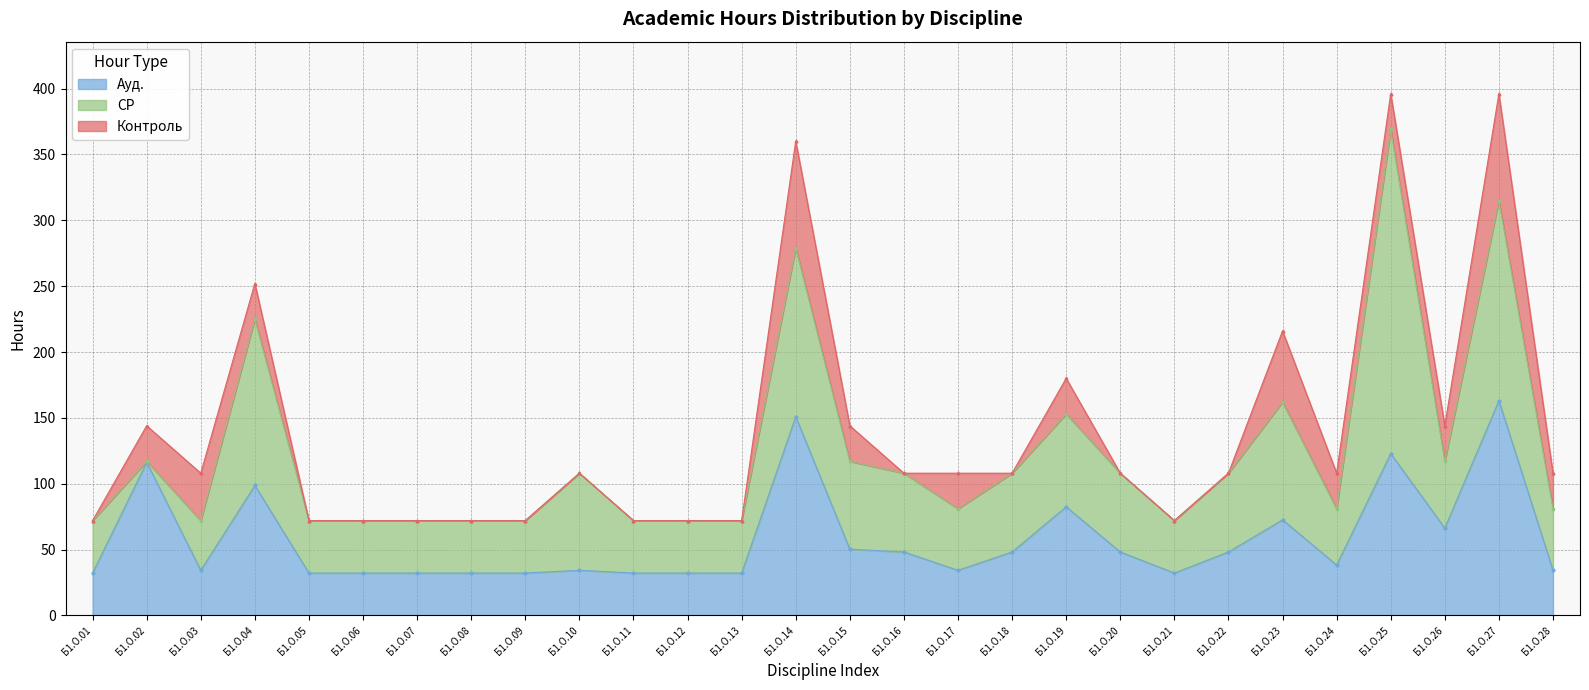

What is the greatest value displayed?

246.1